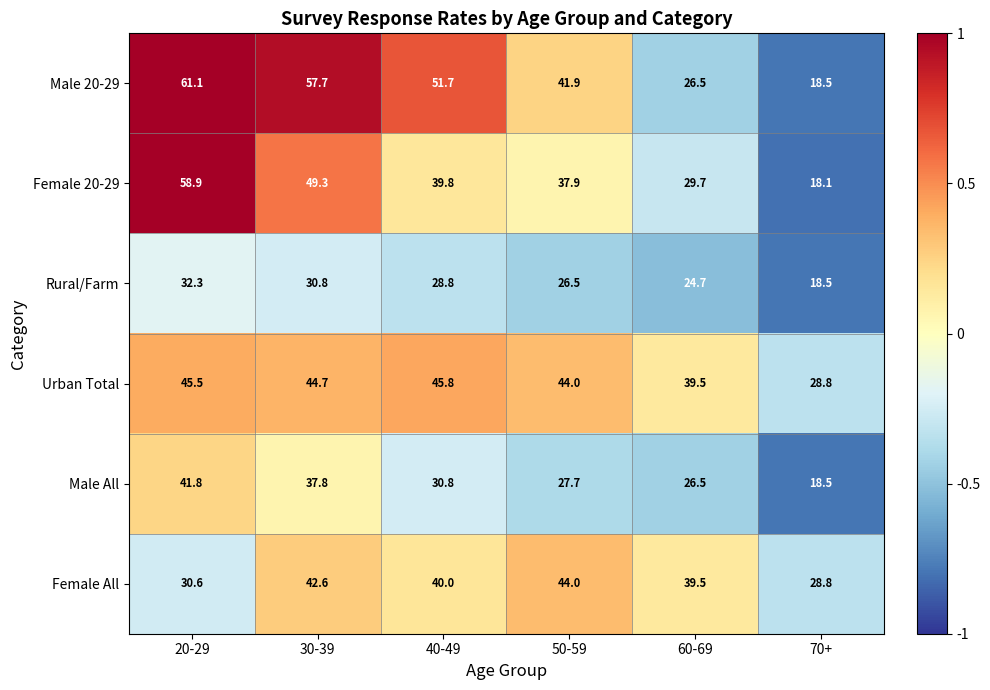

What is the maximum value shown in the chart?

61.1